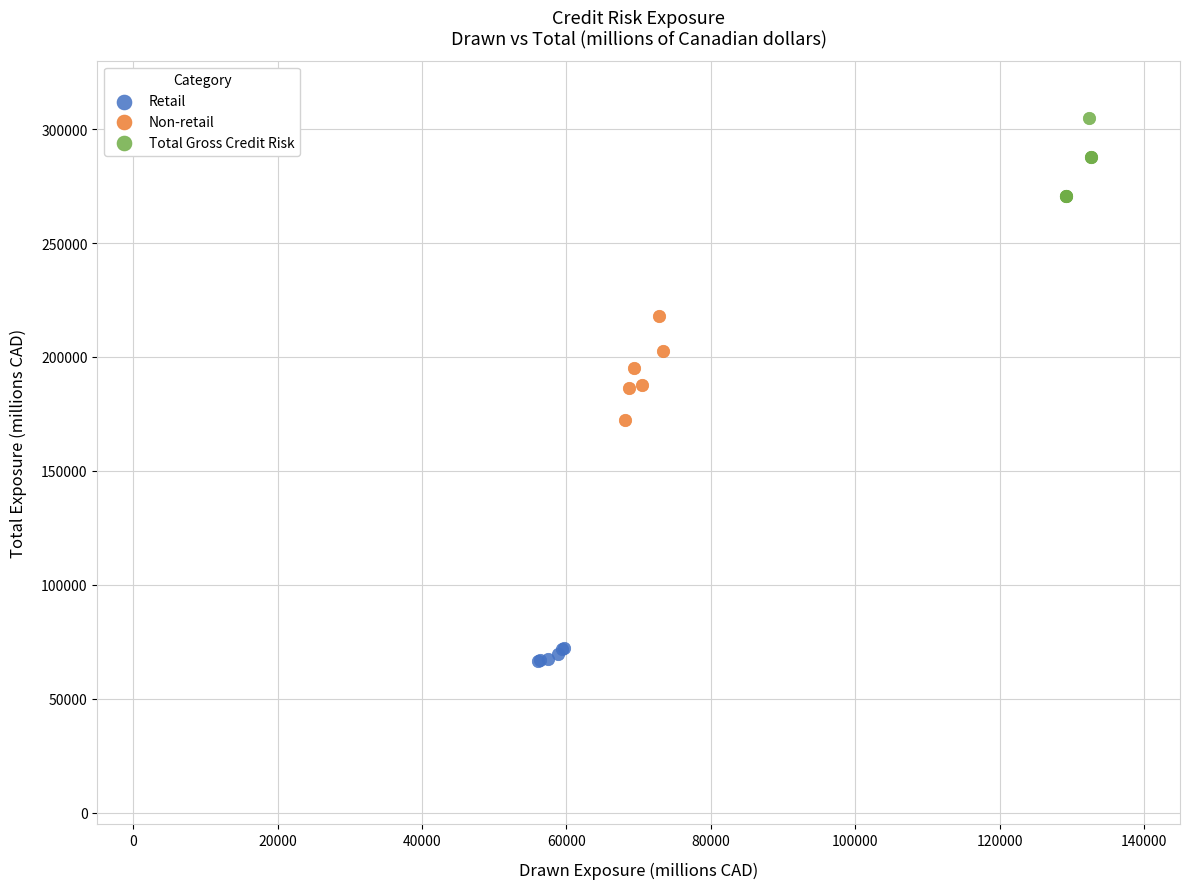

Which series reaches the minimum Y coordinate?

Retail